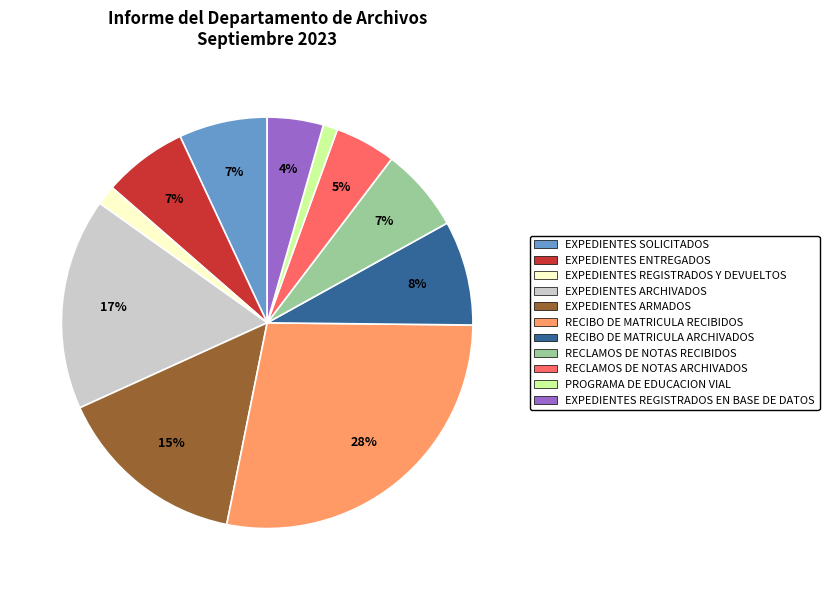

The EXPEDIENTES ENTREGADOS slice represents 7% of the pie. True or false?

True